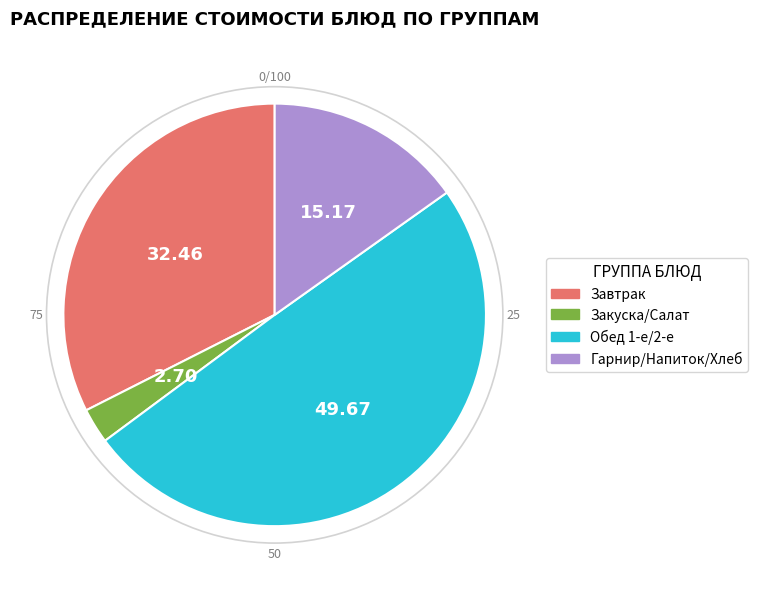

Is there any slice that represents more than half of the pie?

No